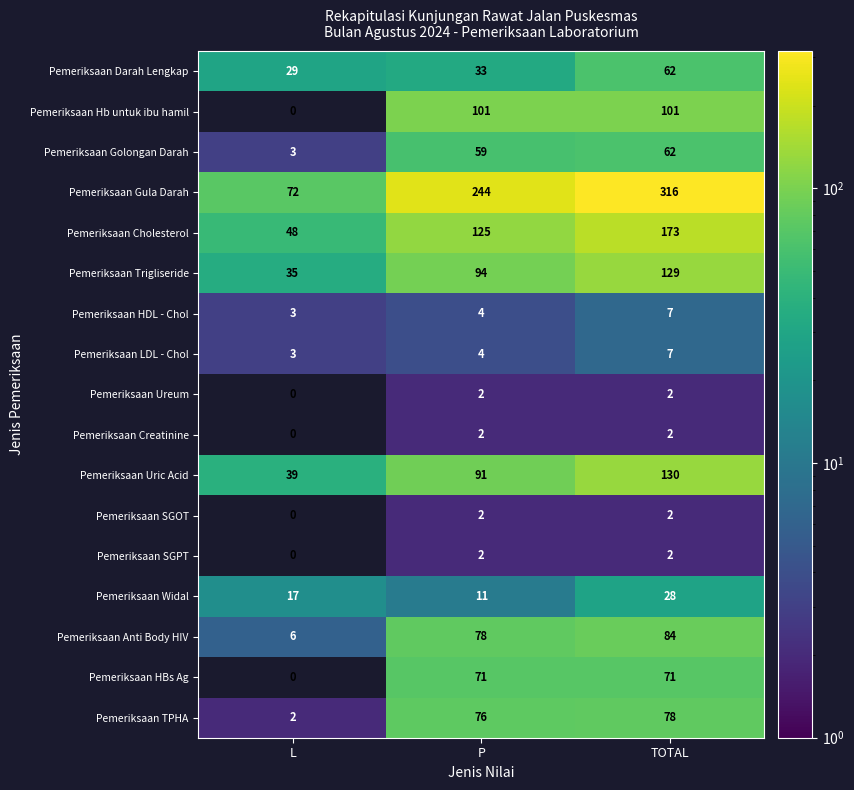

Rank the categories by Pemeriksaan Uric Acid value from lowest to highest.

L, P, TOTAL